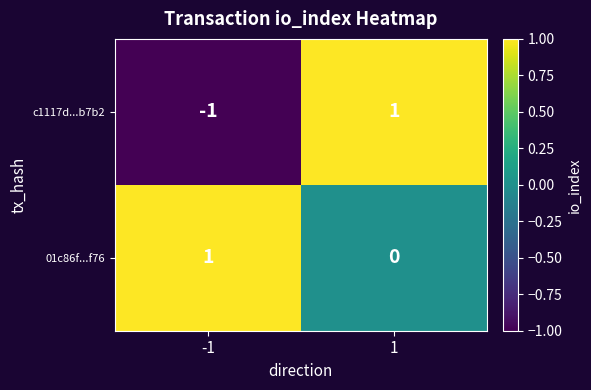

Is the value of c1117d...b7b2 at 1 greater than the value of 01c86f...f76 at 1?

Yes